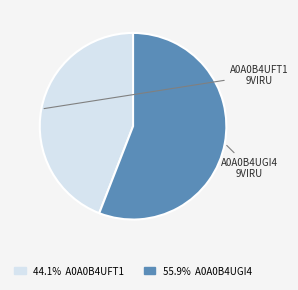

Does 44.1% A0A0B4UFT1 account for over 50% of the chart?

No